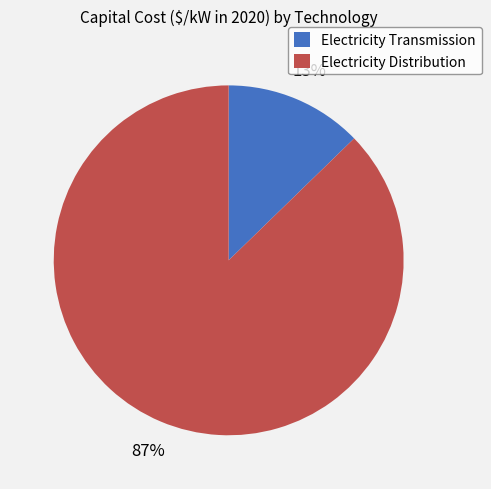

Do Electricity Distribution and Electricity Transmission together represent more than half of the pie?

Yes